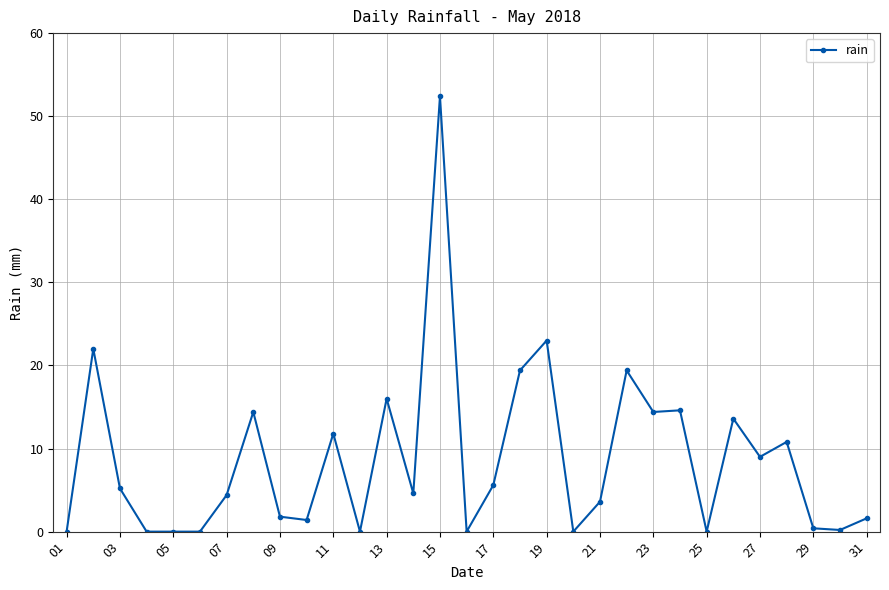

What is the maximum value shown in the chart?

52.4